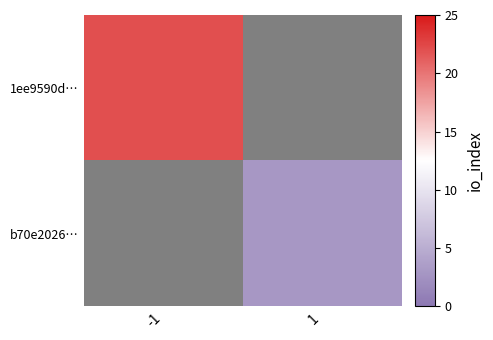

List the labels in order of b70e2026… value, smallest first.

-1, 1